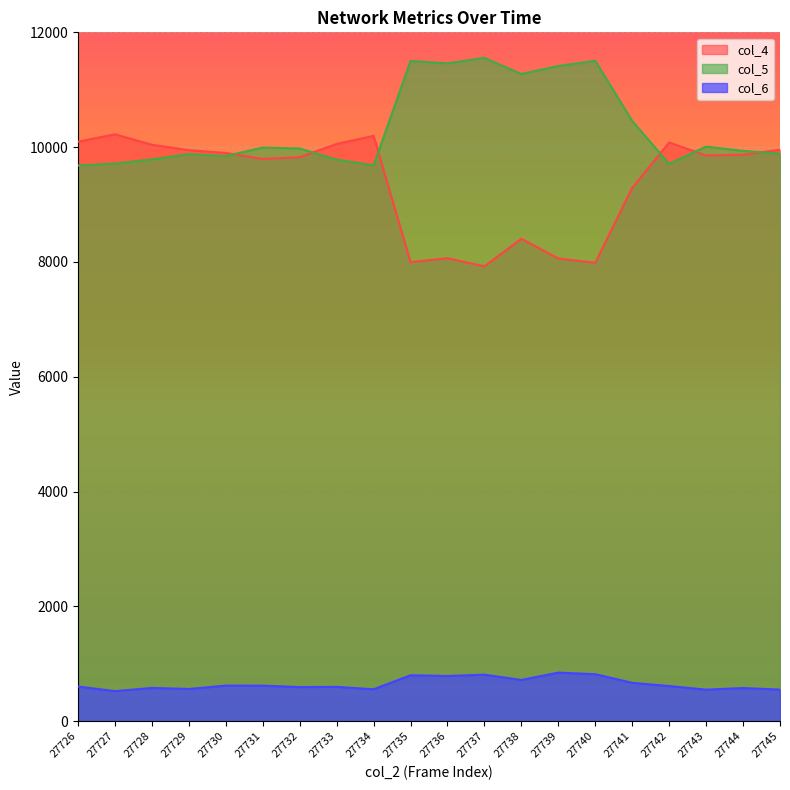

What is the minimum value shown in the chart?

523